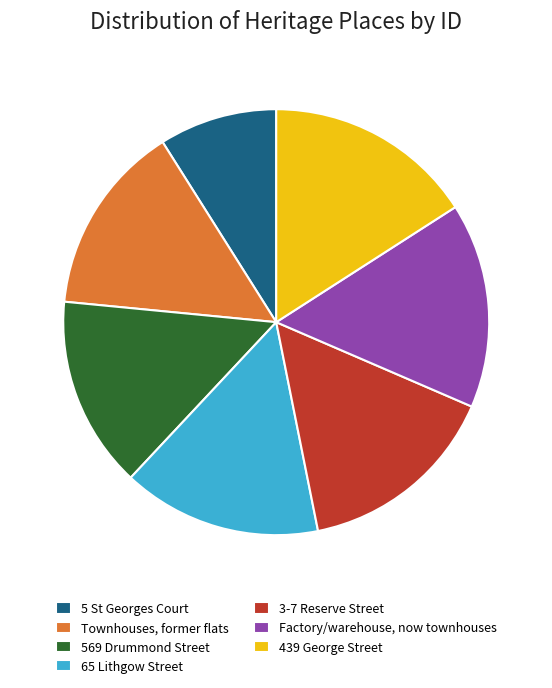

Is there a majority slice in this chart?

No